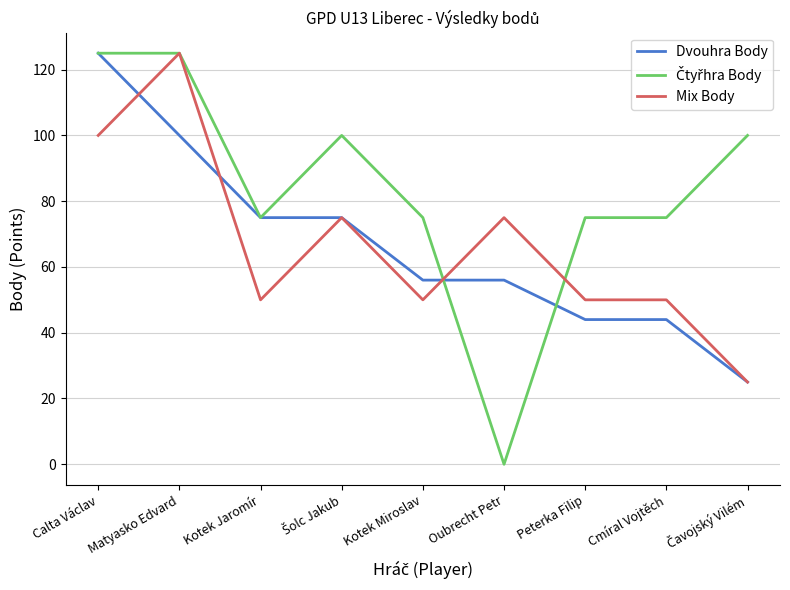

Which series changed the most between Kotek Jaromír and Cmíral Vojtěch?

Dvouhra Body